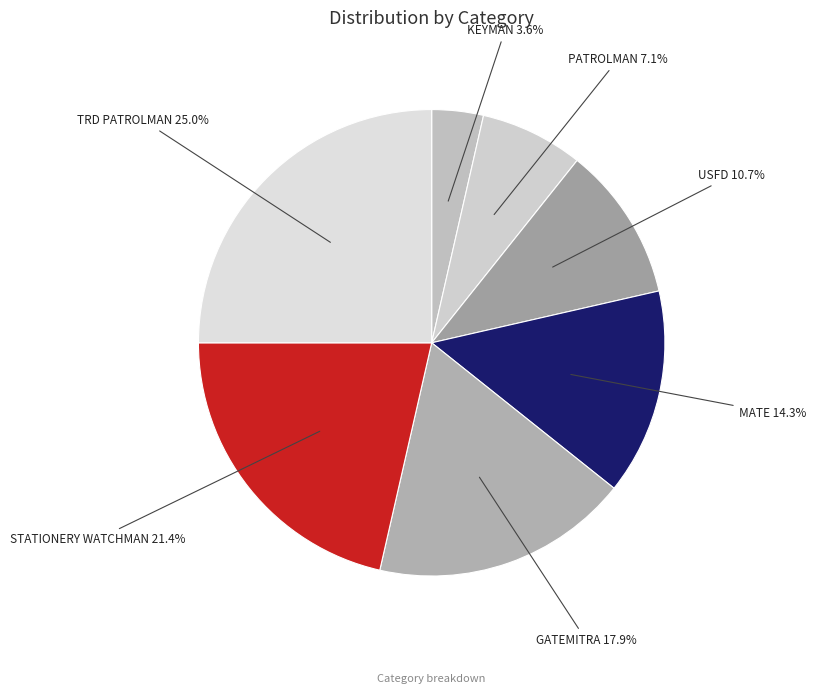

To the nearest percent, what is the average slice percentage?

14%